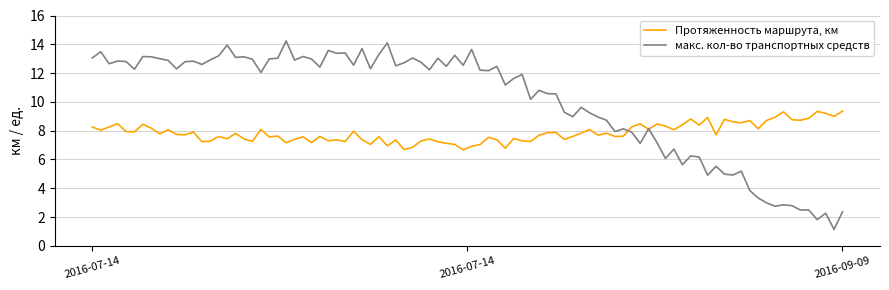

List the series in order of their overall mean, lowest first.

Протяженность маршрута, км, макс. кол-во транспортных средств